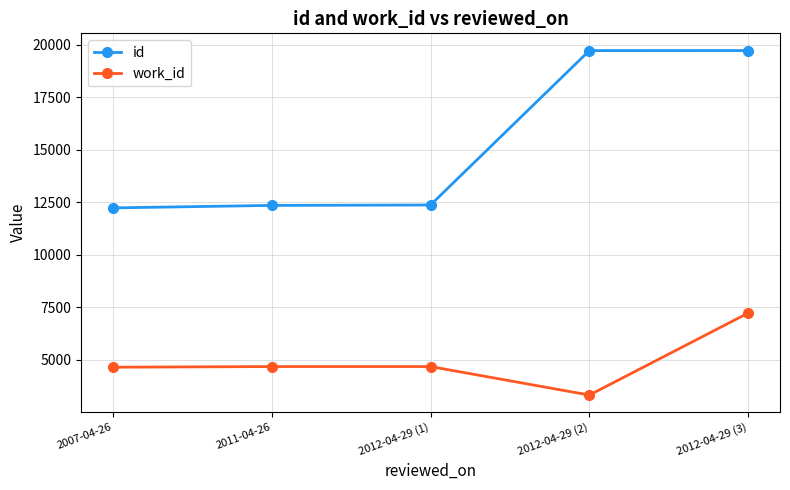

True or false: work_id has a value of 1426 at 2012-04-29 (2).

False